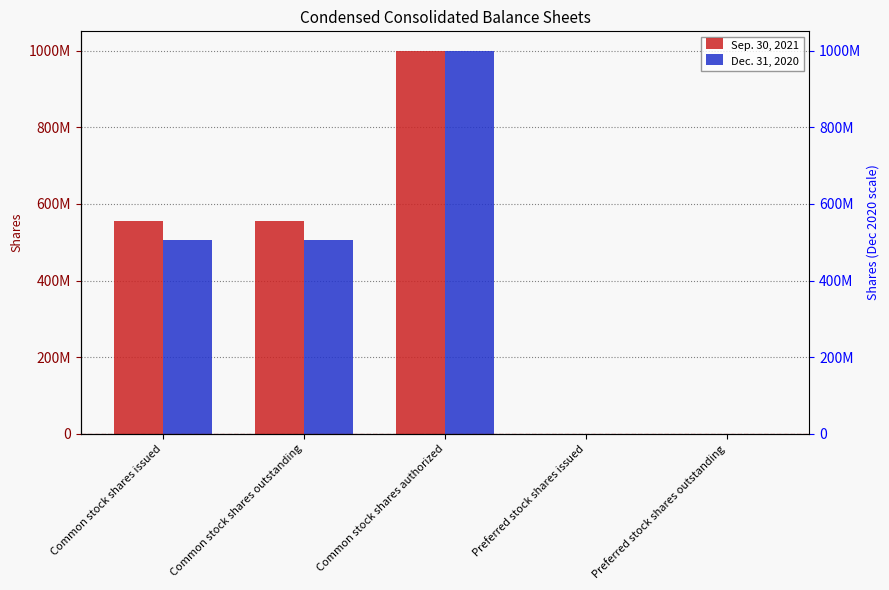

Which category has the lowest value in the Dec. 31, 2020 series?

Preferred stock shares issued